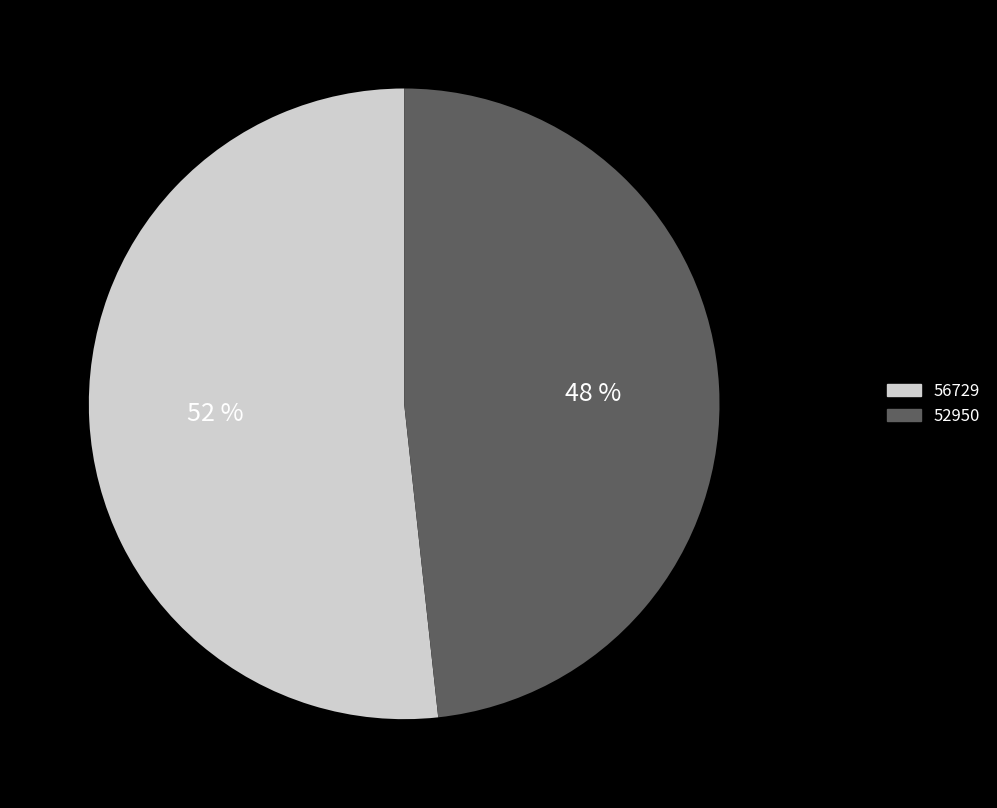

What is the ratio of the value at 56729 to the value at 52950?

1.1